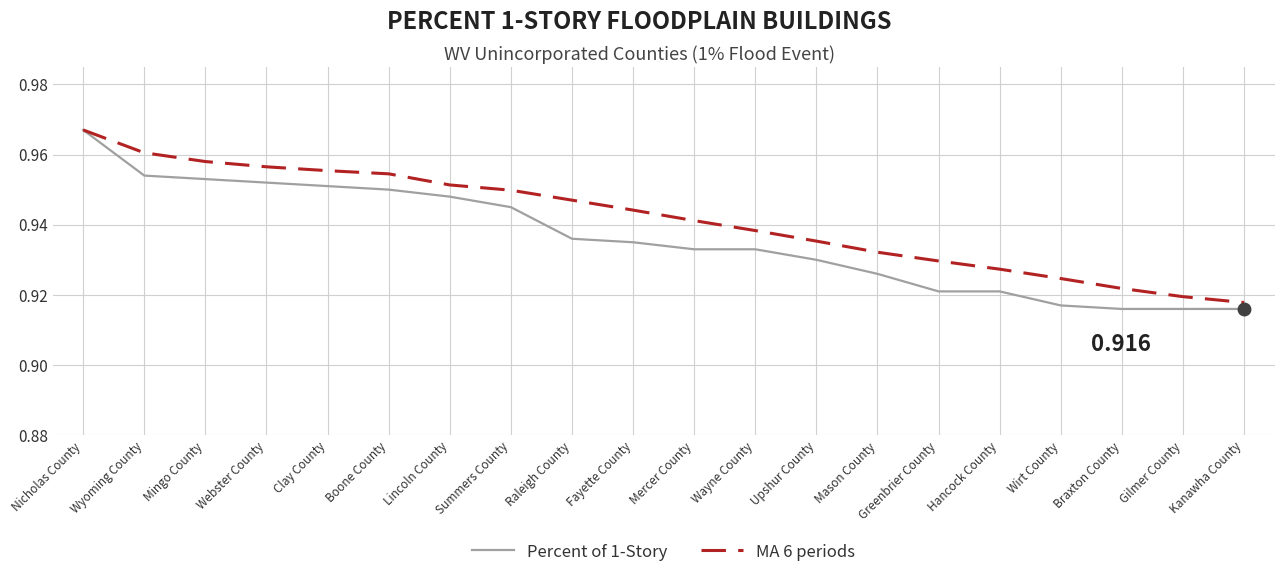

The Percent of 1-Story series shows 1.2 at Wayne County. True or false?

False